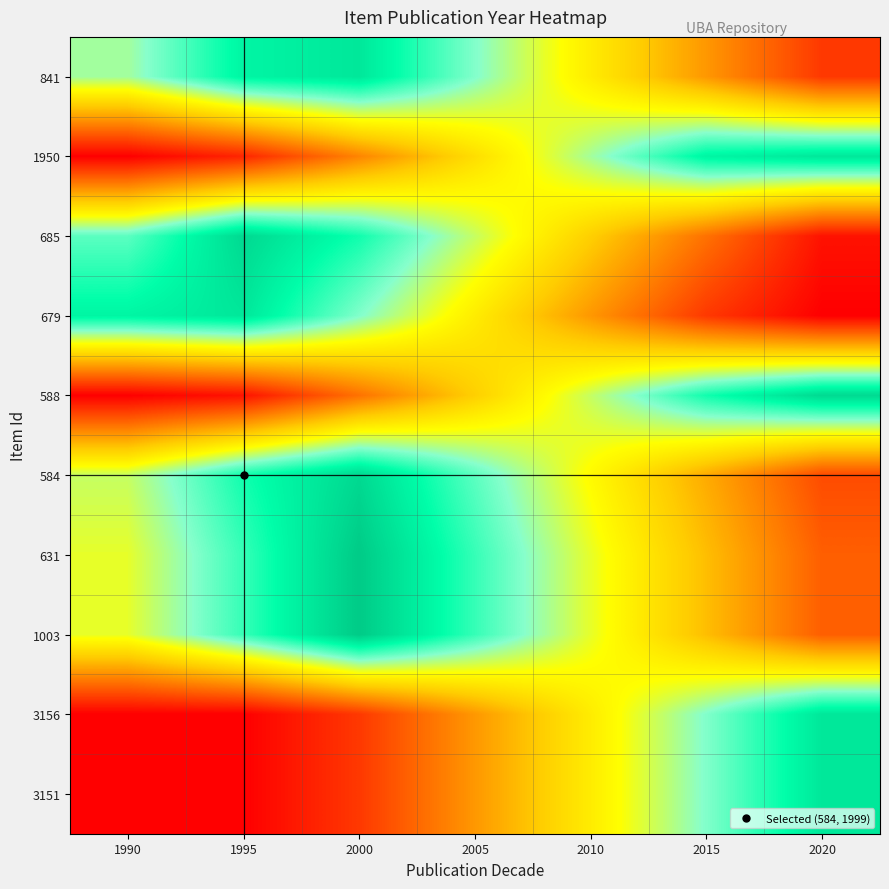

What is the difference between the highest and lowest values at 2005?

48